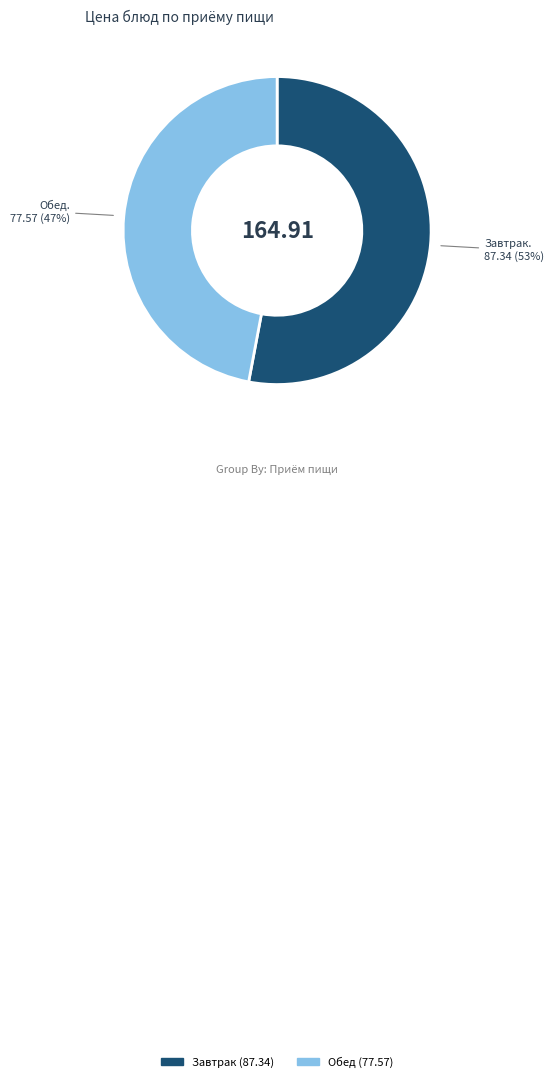

Is there any slice that represents more than half of the pie?

Yes